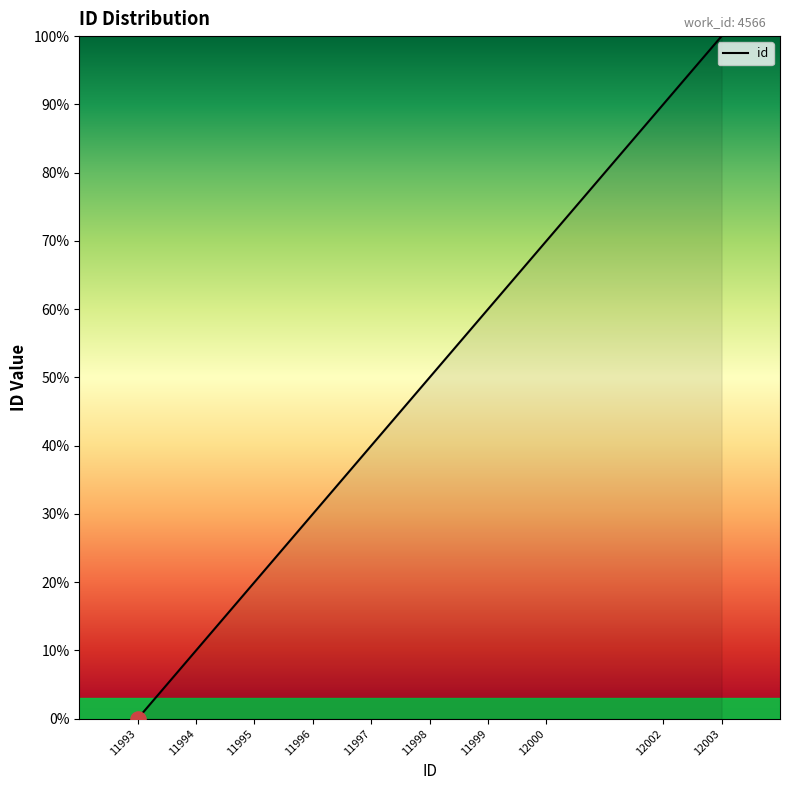

Approximately how many times larger is the value at 11996 compared to 12003?

0.3